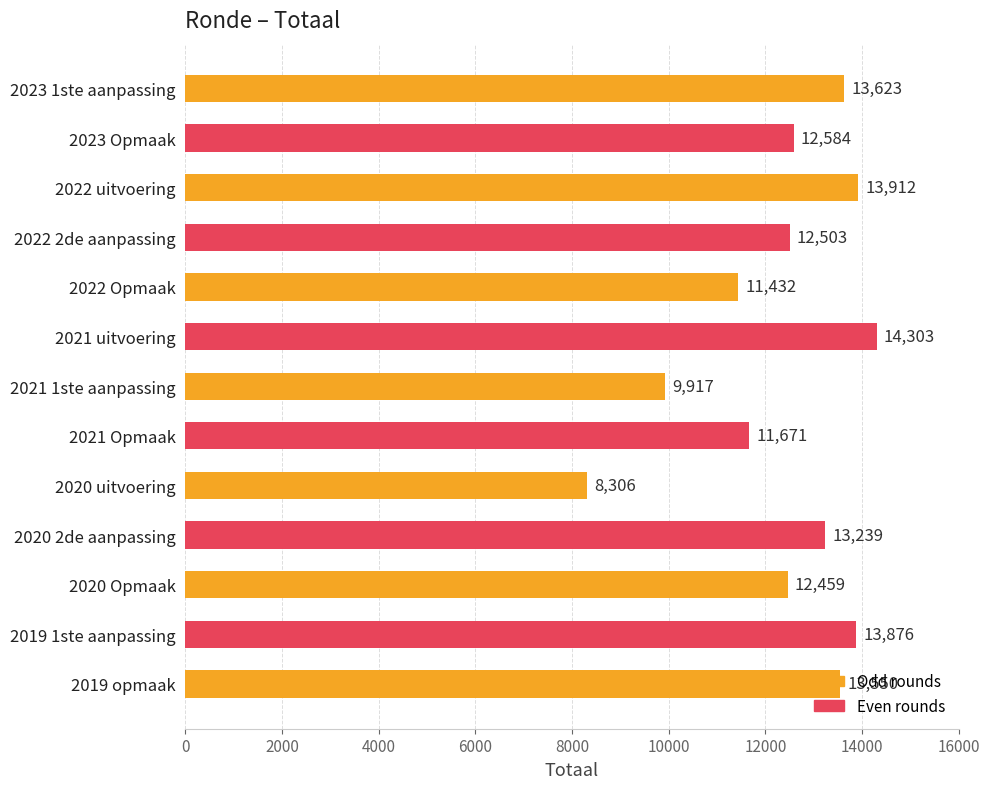

Which label corresponds to the largest value in the chart?

2021 uitvoering